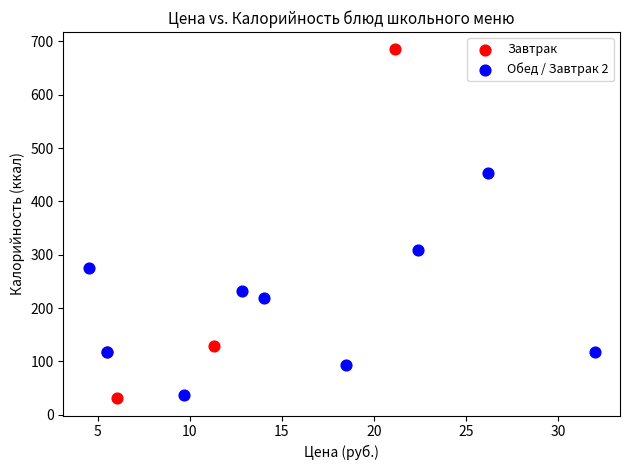

Which series has the widest spread of Y values?

Завтрак